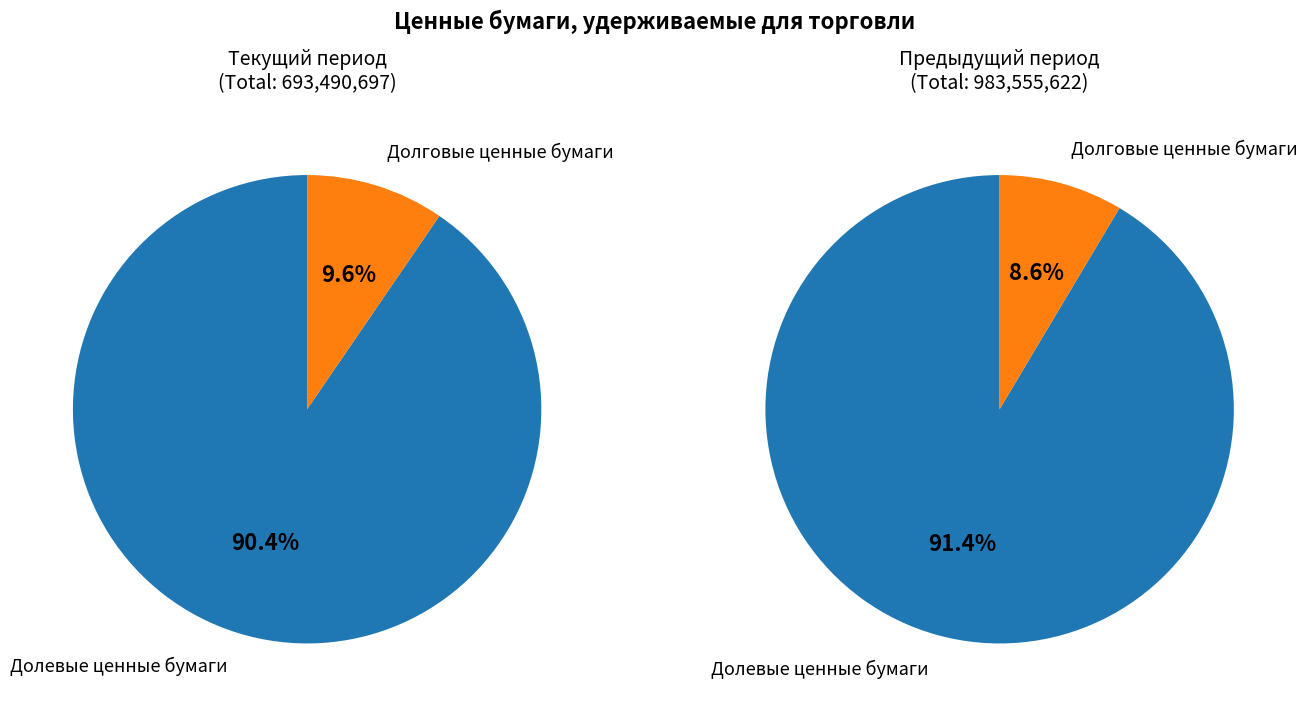

To the nearest percent, what is the average slice percentage?

50%